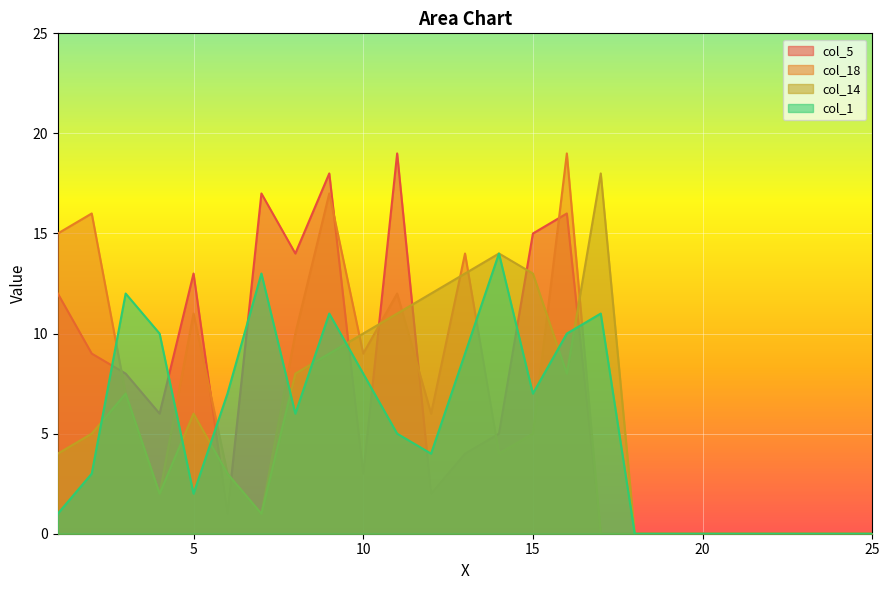

Where is the first local maximum for col_14?

3